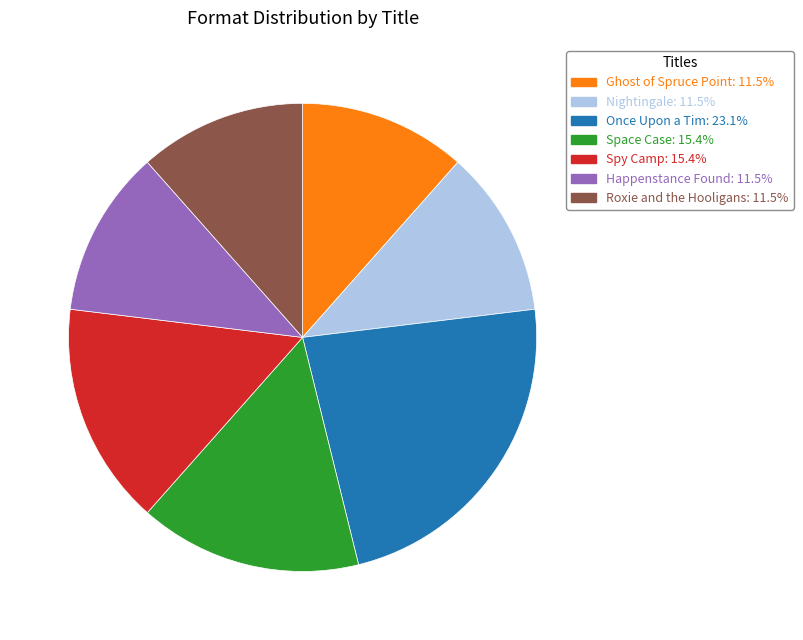

How many segments does this pie chart have?

7